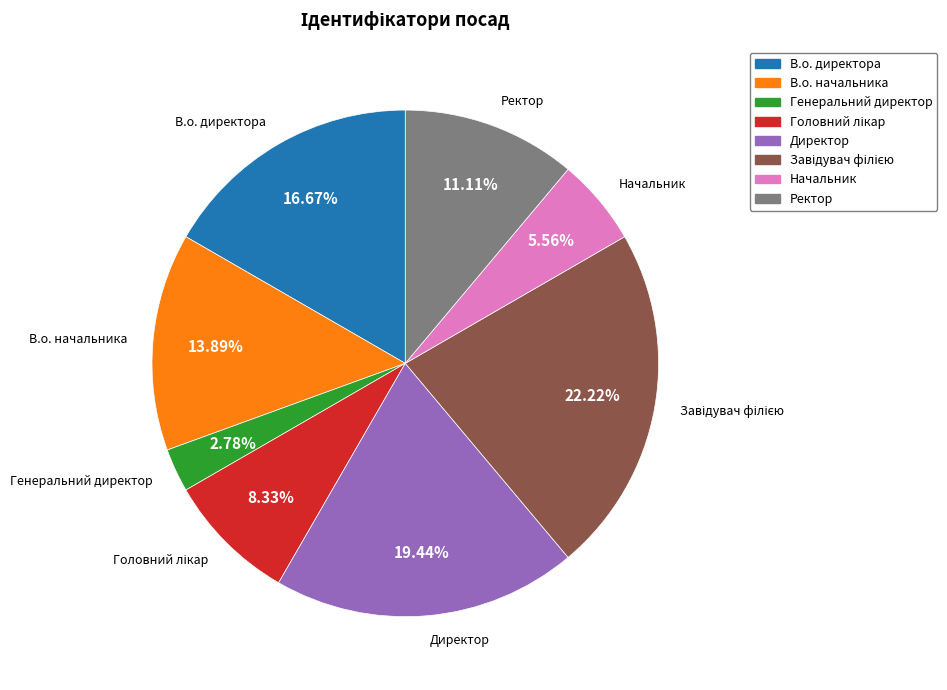

Does Начальник account for over 50% of the chart?

No